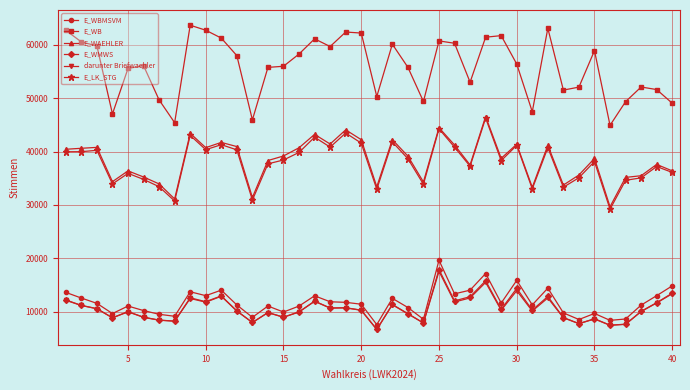

How many distinct data groups are displayed?

6